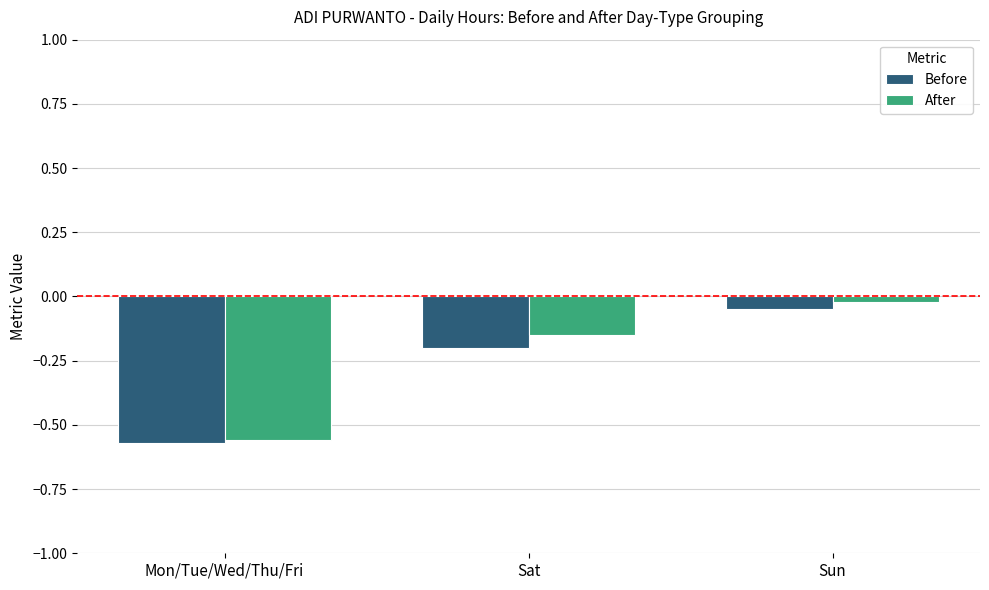

What is the total value across all series at Sat?

-0.3